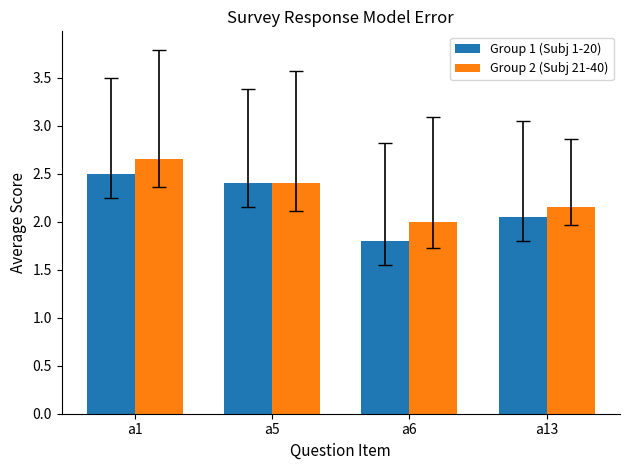

How many bars are there in total?

8